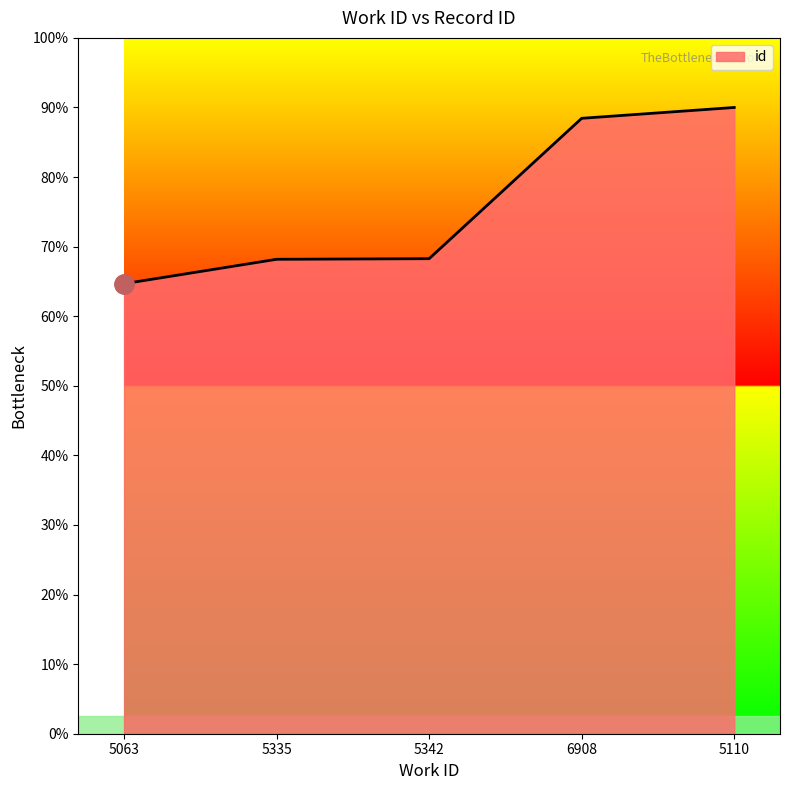

Rank the categories by value from lowest to highest.

5063, 5335, 5342, 6908, 5110